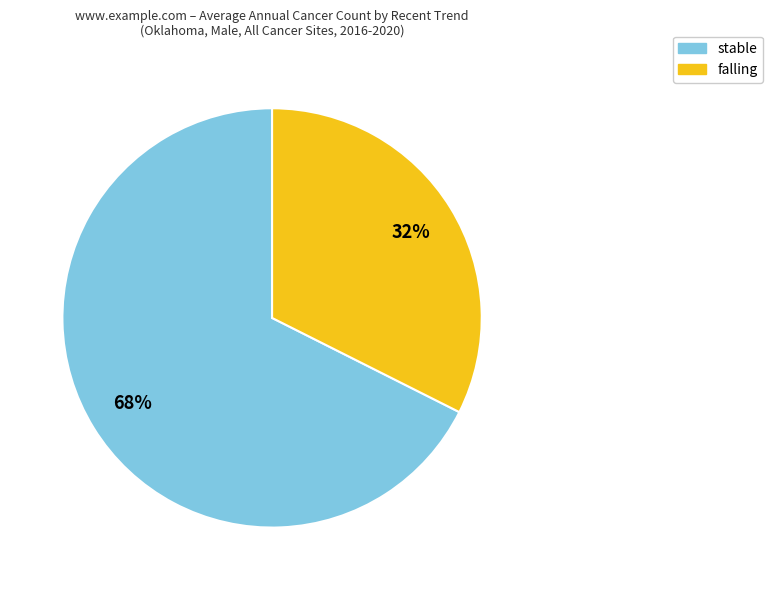

To the nearest percent, what is the average slice percentage?

50%